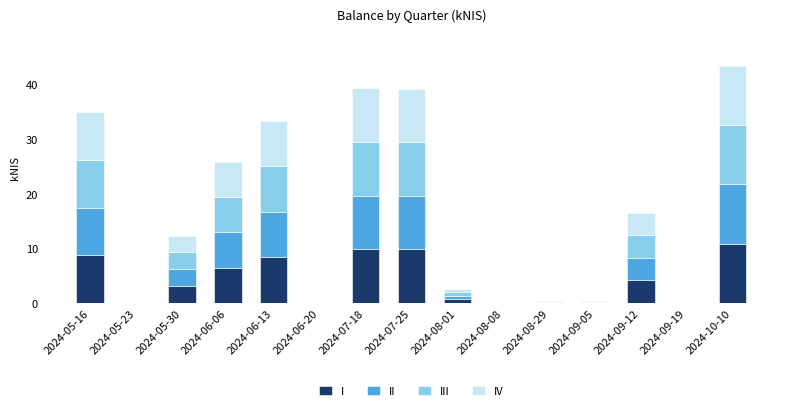

Which category has the highest value in the I series?

2024-10-10